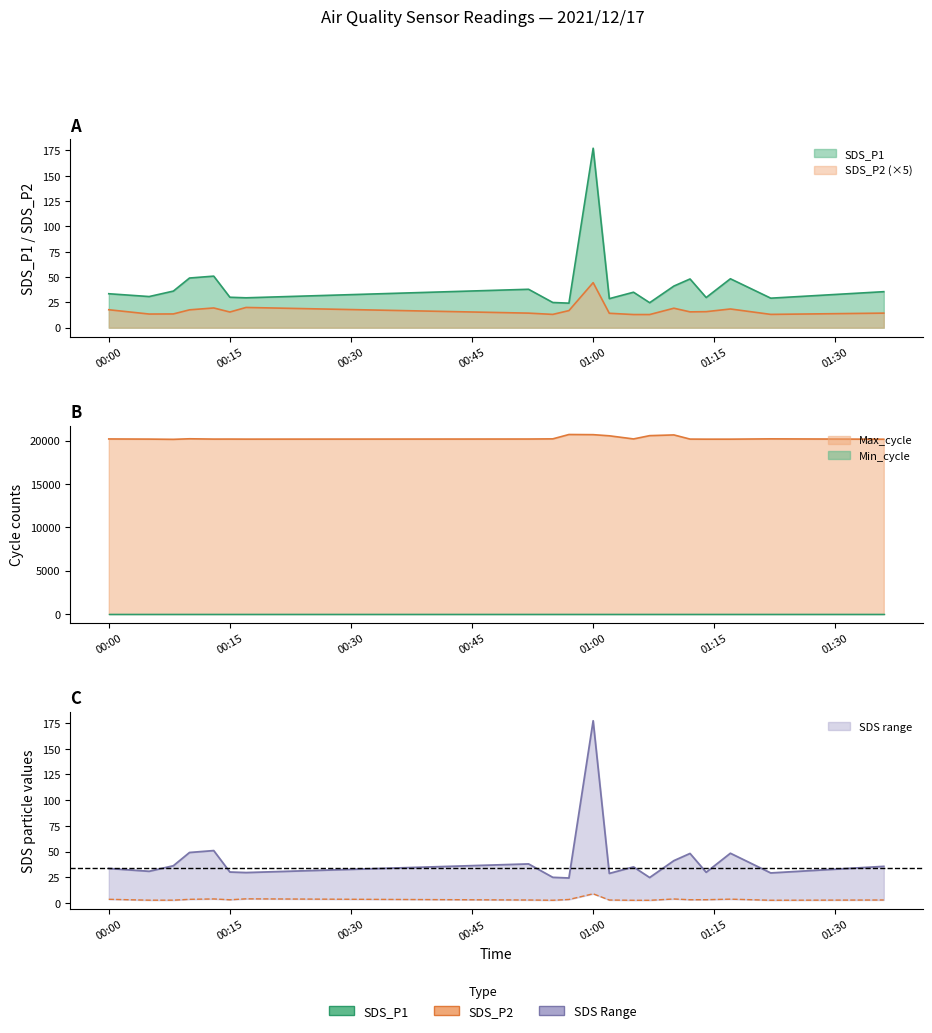

The value of SDS_P1 at SDS_P2 is 7.8. True or false?

False